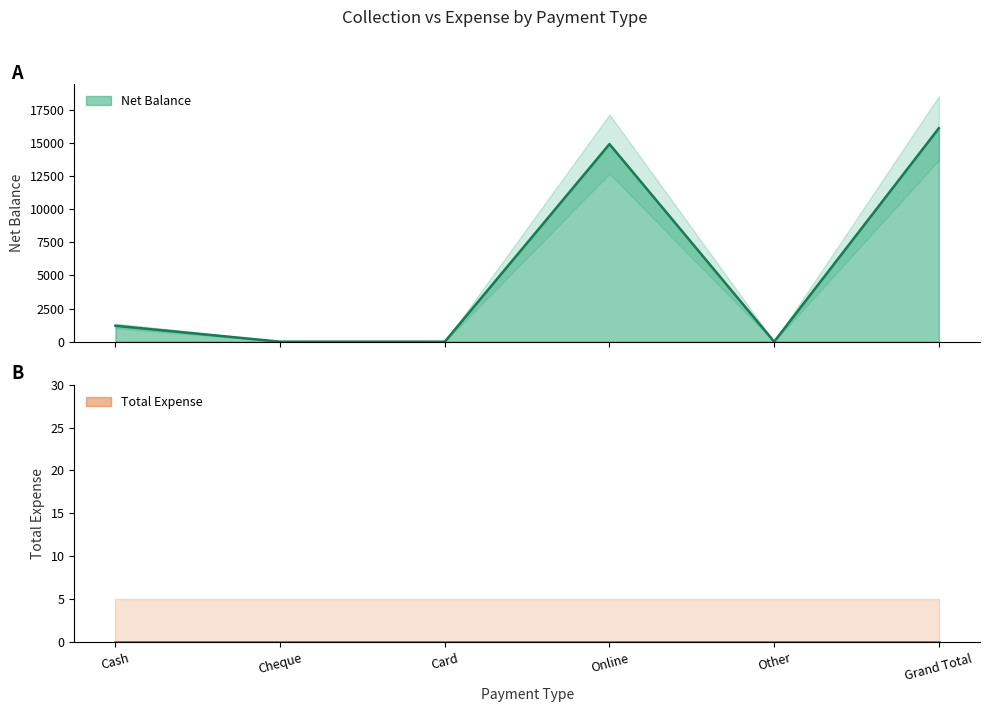

What is the sum of the values at Cheque and Cash?

1200